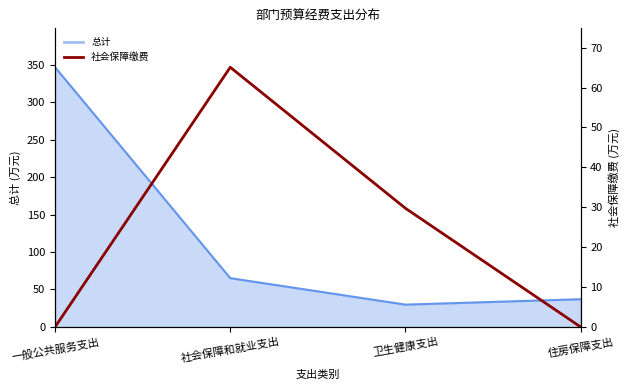

Reading left to right, transcribe all the data shown in this chart.

一般公共服务支出=0.0	社会保障和就业支出=65.1	卫生健康支出=29.7	住房保障支出=0.0